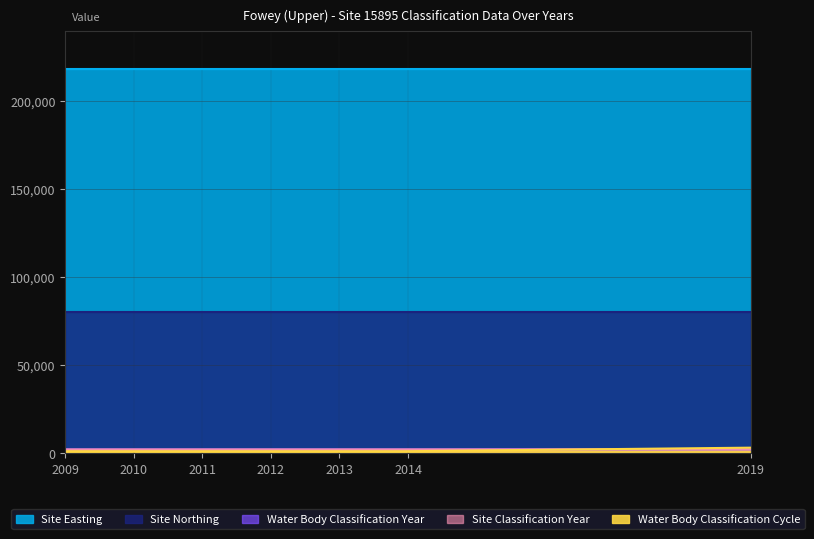

True or false: Water Body Classification Year and Site Classification Year intersect in this chart.

False